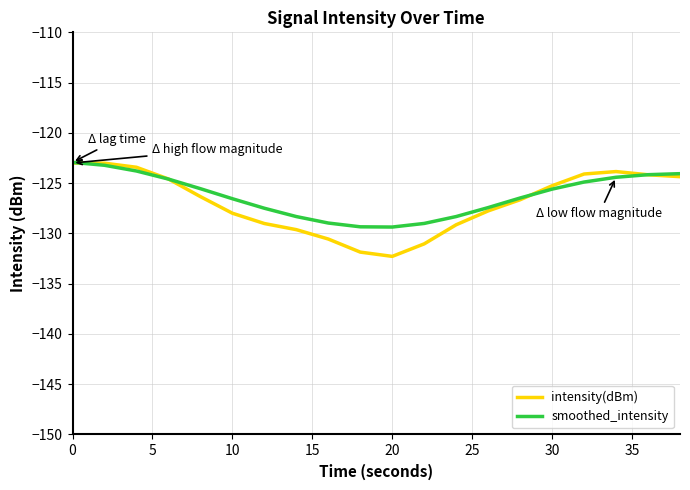

What is the greatest value displayed?

-122.9